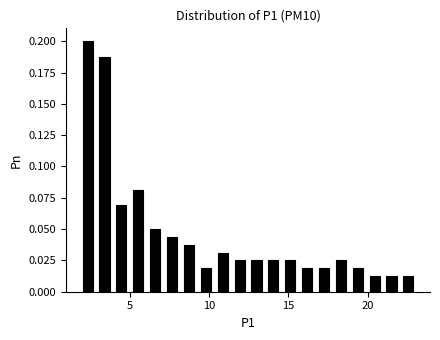

Around what value on the x-axis is the tallest bar? Give the approximate position of its centre, as read against the axis.

2.5